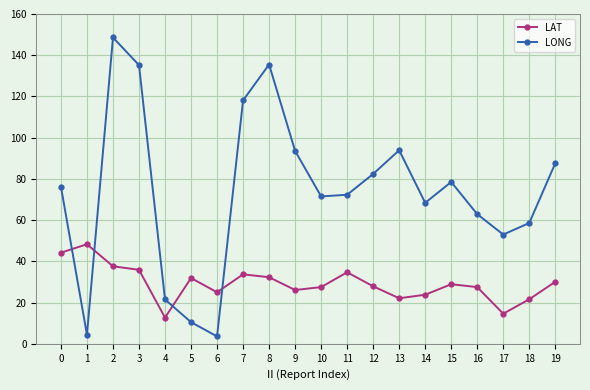

Rank the series by their maximum value, from lowest to highest.

LAT, LONG